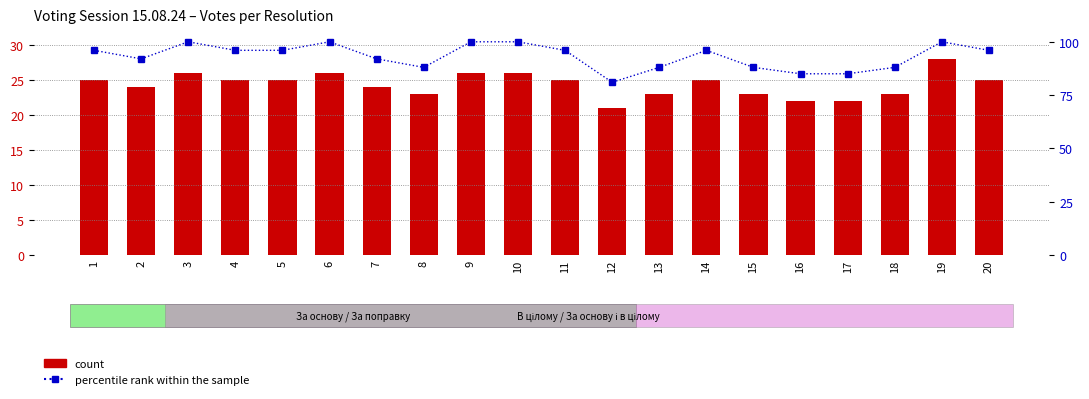

The value of percentile rank within the sample at 3 is 100. True or false?

True